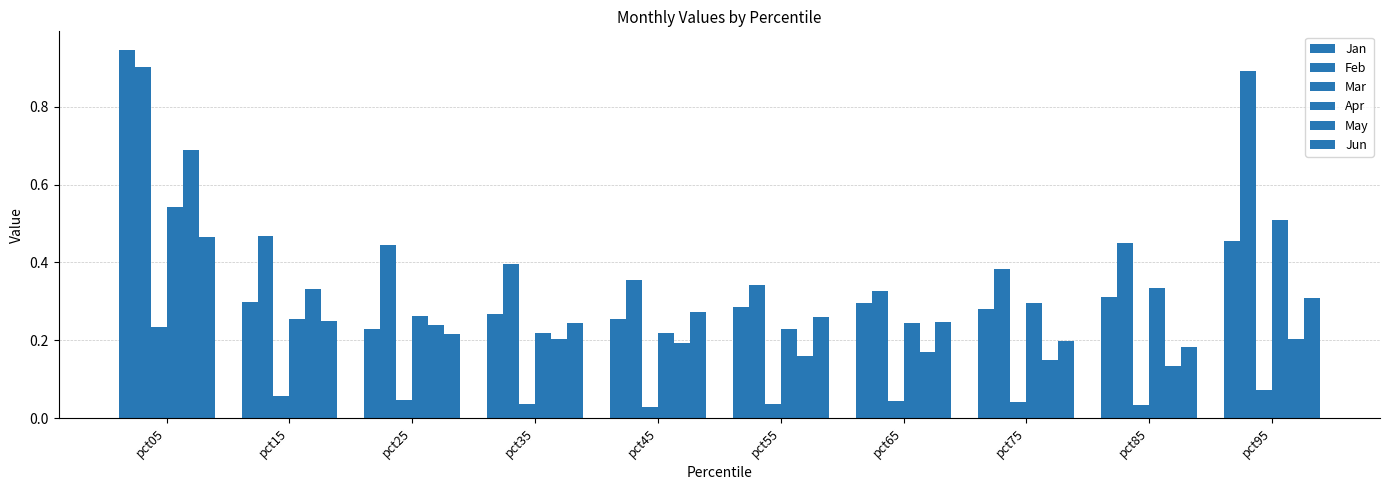

How many groups of bars are there?

10